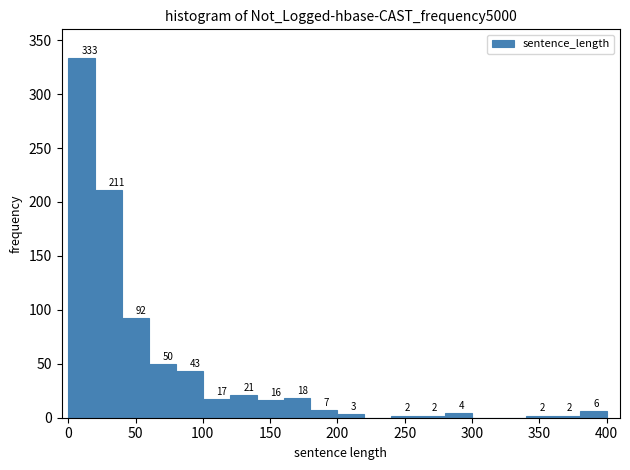

Over which range of the x-axis is the bar tallest?

0 to 20